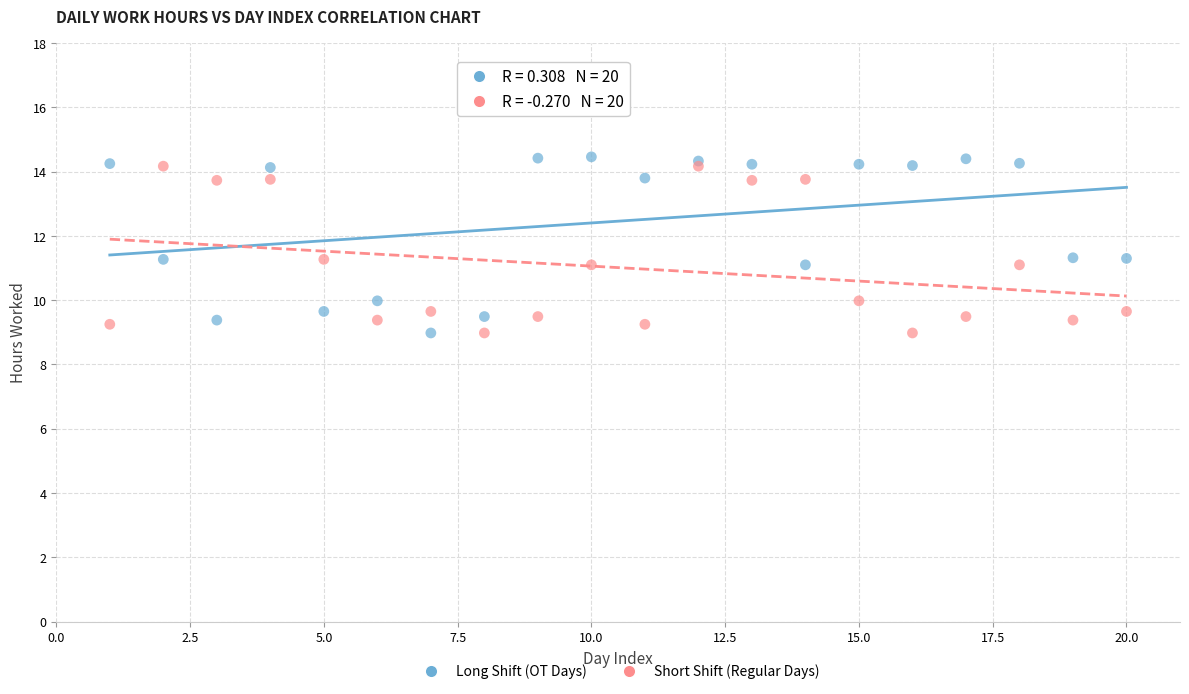

Which series reaches the maximum Y coordinate?

Long Shift (OT Days)